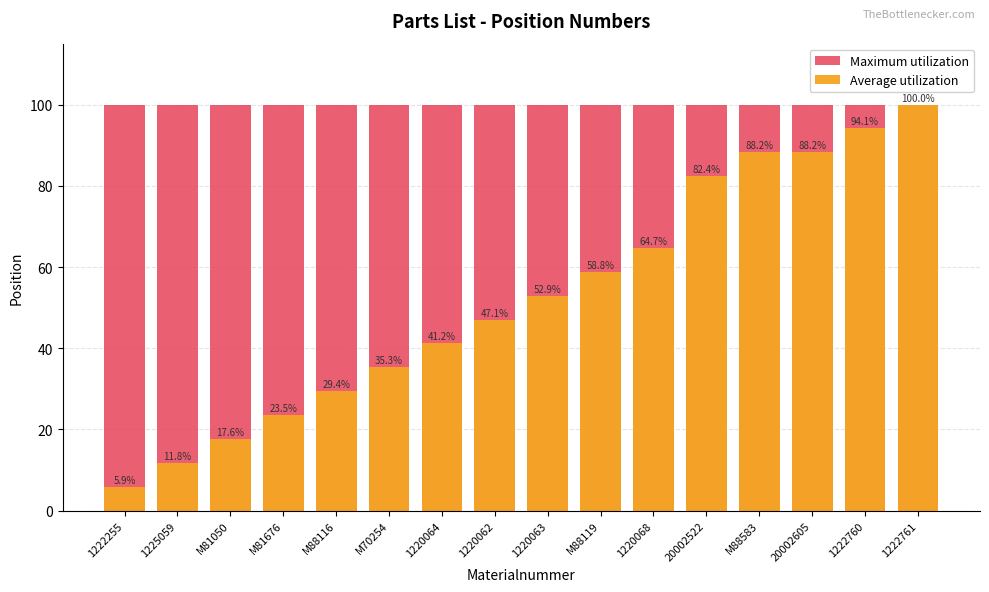

What position from the right is 1222255?

16